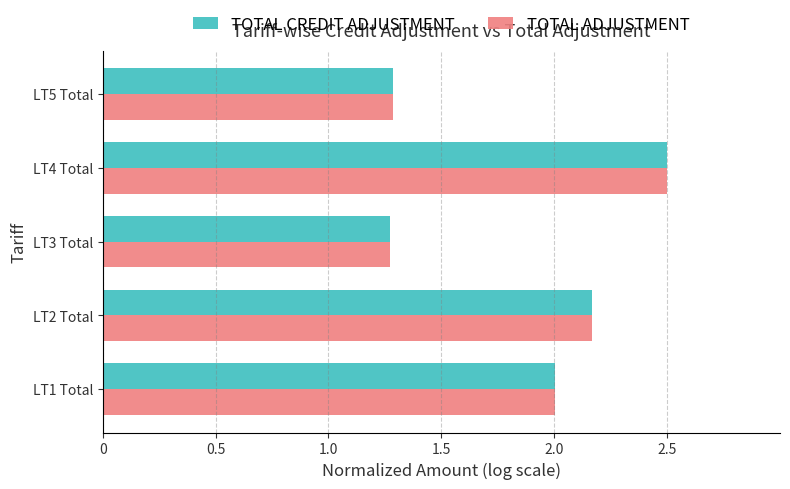

Which series changed the most between LT1 Total and LT5 Total?

TOTAL CREDIT ADJUSTMENT